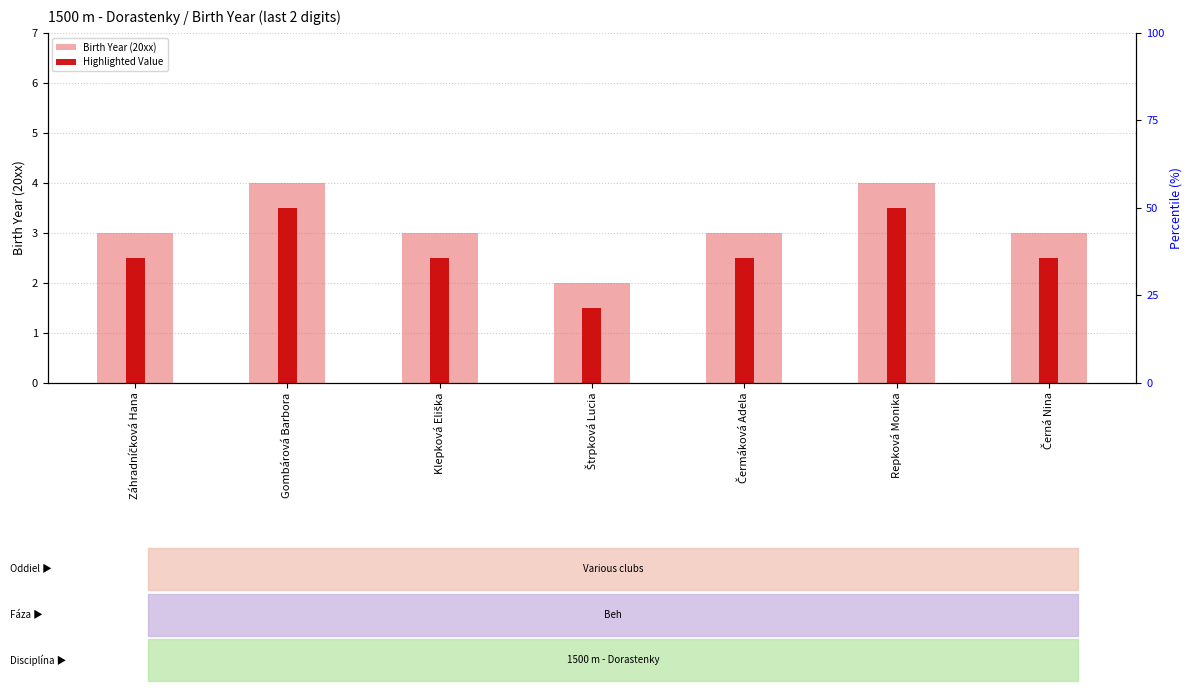

What are all the series names shown in the legend?

Birth Year (20xx), Highlighted Value